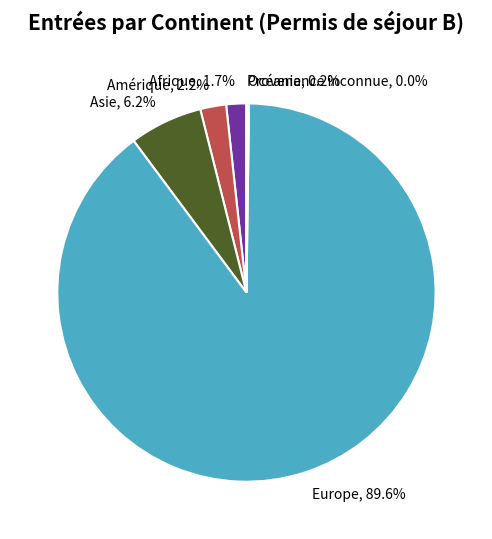

What is the largest slice in the pie chart?

Europe